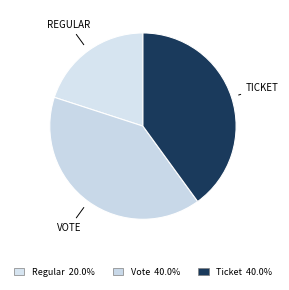

Count the number of slices in the pie.

3